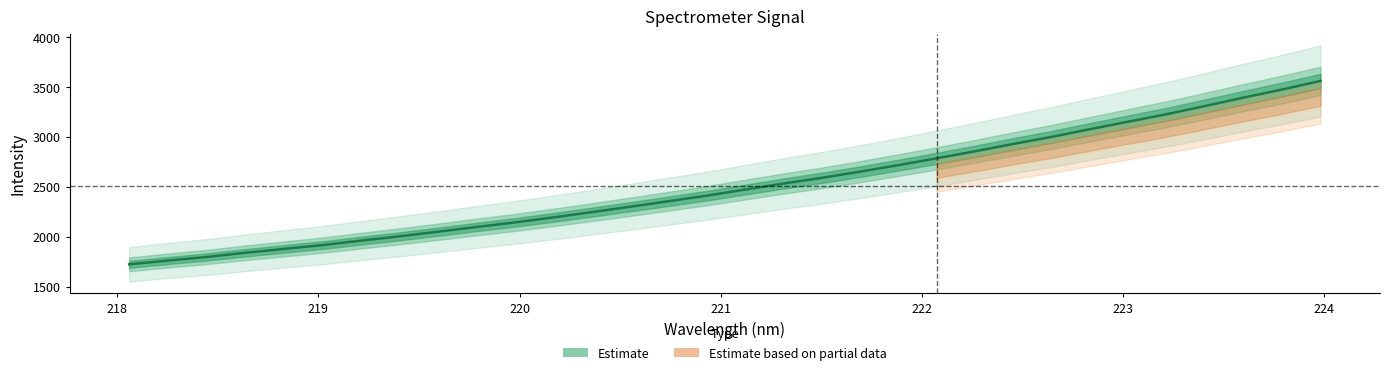

Which has a higher value, 223.5987 or 218.6332?

223.5987